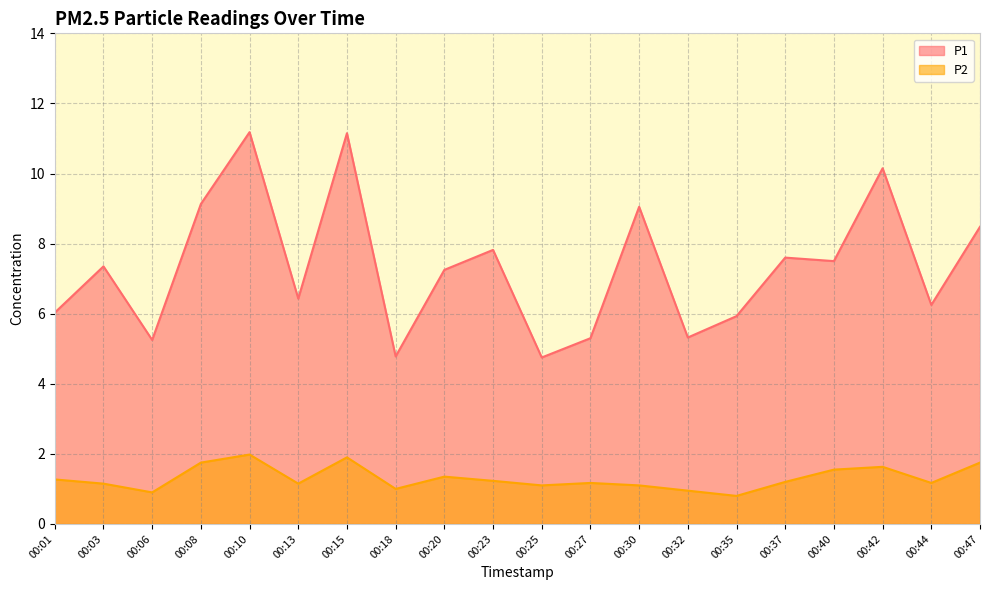

How many data points in P1 are above 7?

11